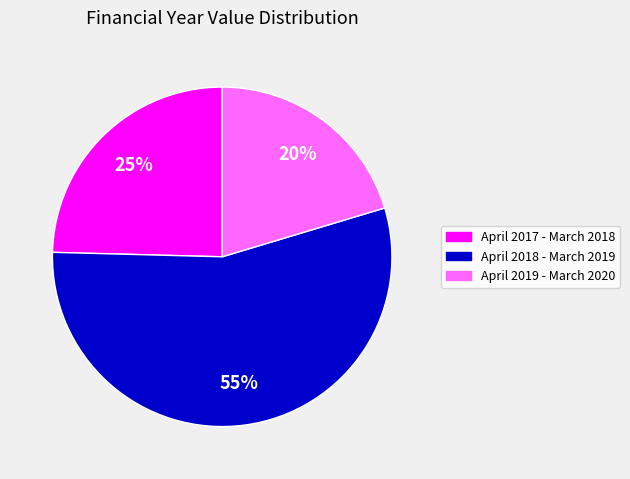

Rank the categories by value from lowest to highest.

April 2019 - March 2020, April 2017 - March 2018, April 2018 - March 2019